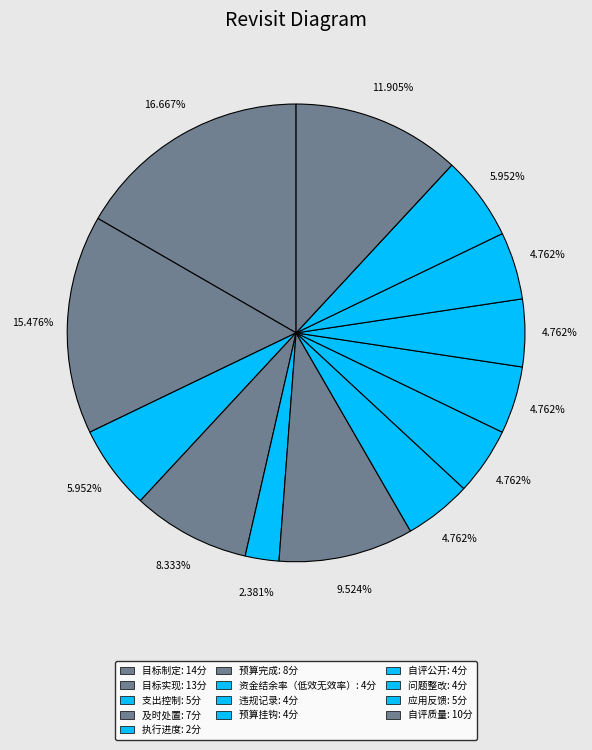

To the nearest percent, what is the difference between the 目标制定 and 资金结余率（低效无效率） slice percentages?

12%